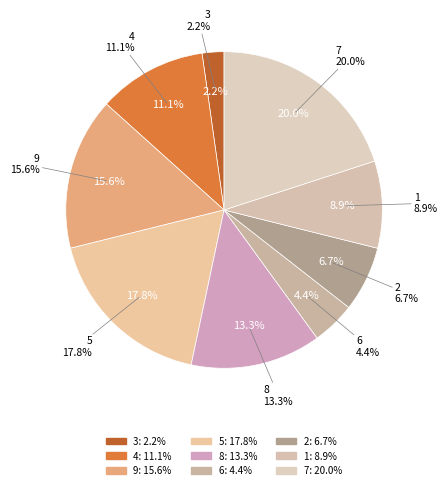

Which slice is the largest?

7